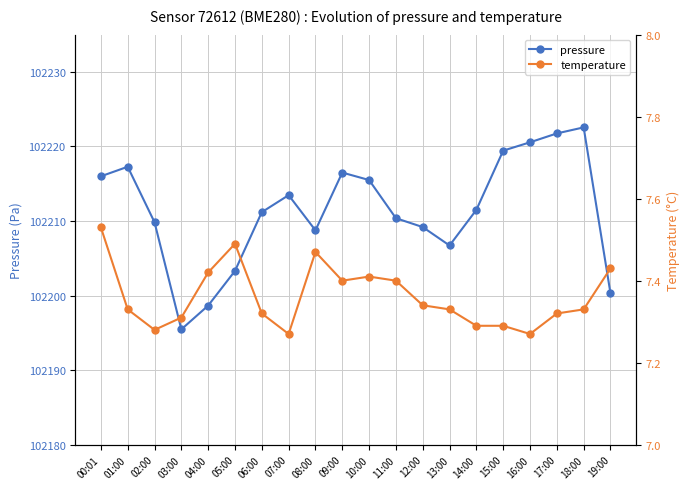

What are all the series names shown in the legend?

pressure, temperature